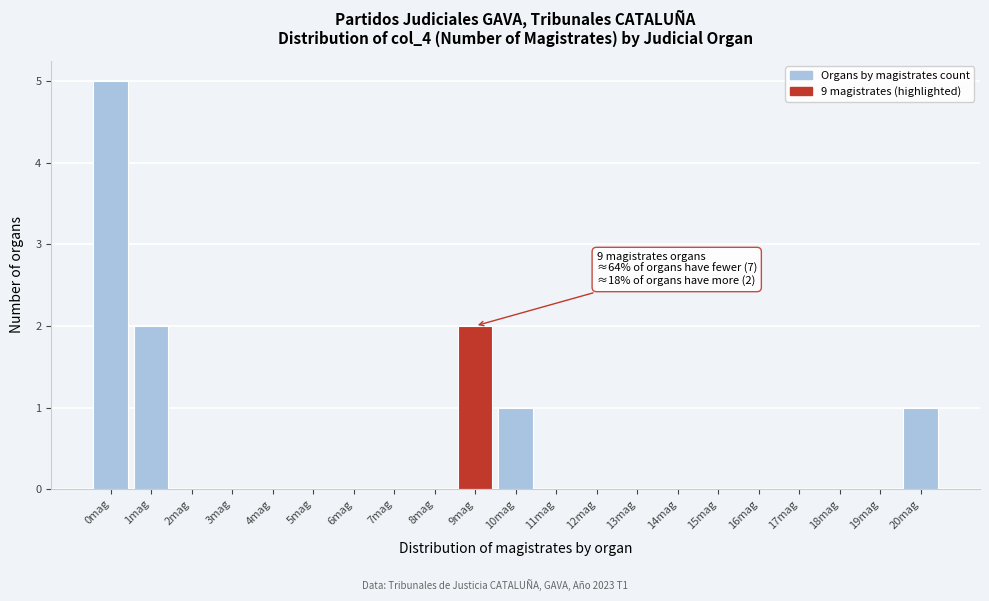

Reading left to right, transcribe all the data shown in this chart.

0mag=5	1mag=2	2mag=0	3mag=0	4mag=0	5mag=0	6mag=0	7mag=0	8mag=0	9mag=2	10mag=1	11mag=0	12mag=0	13mag=0	14mag=0	15mag=0	16mag=0	17mag=0	18mag=0	19mag=0	20mag=1